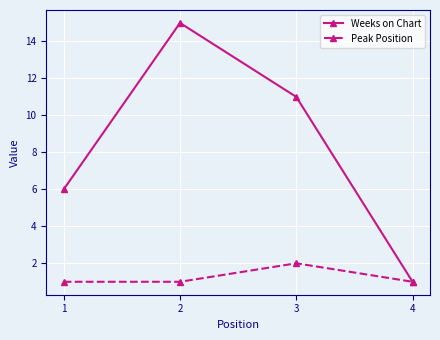

What is the sum of the Peak Position values at 2 and 3?

3